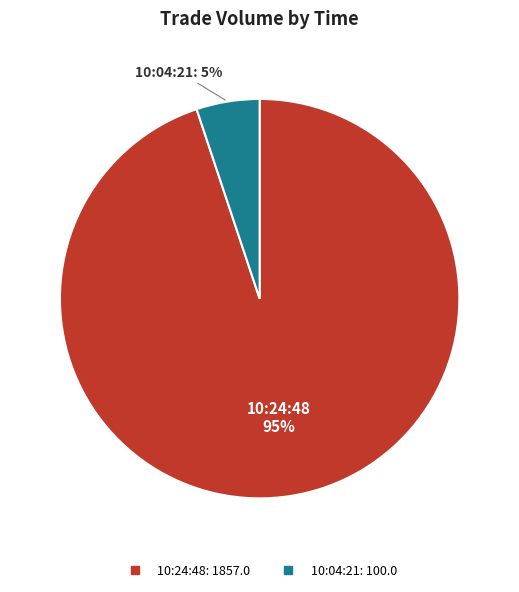

Is there any slice that represents more than half of the pie?

Yes